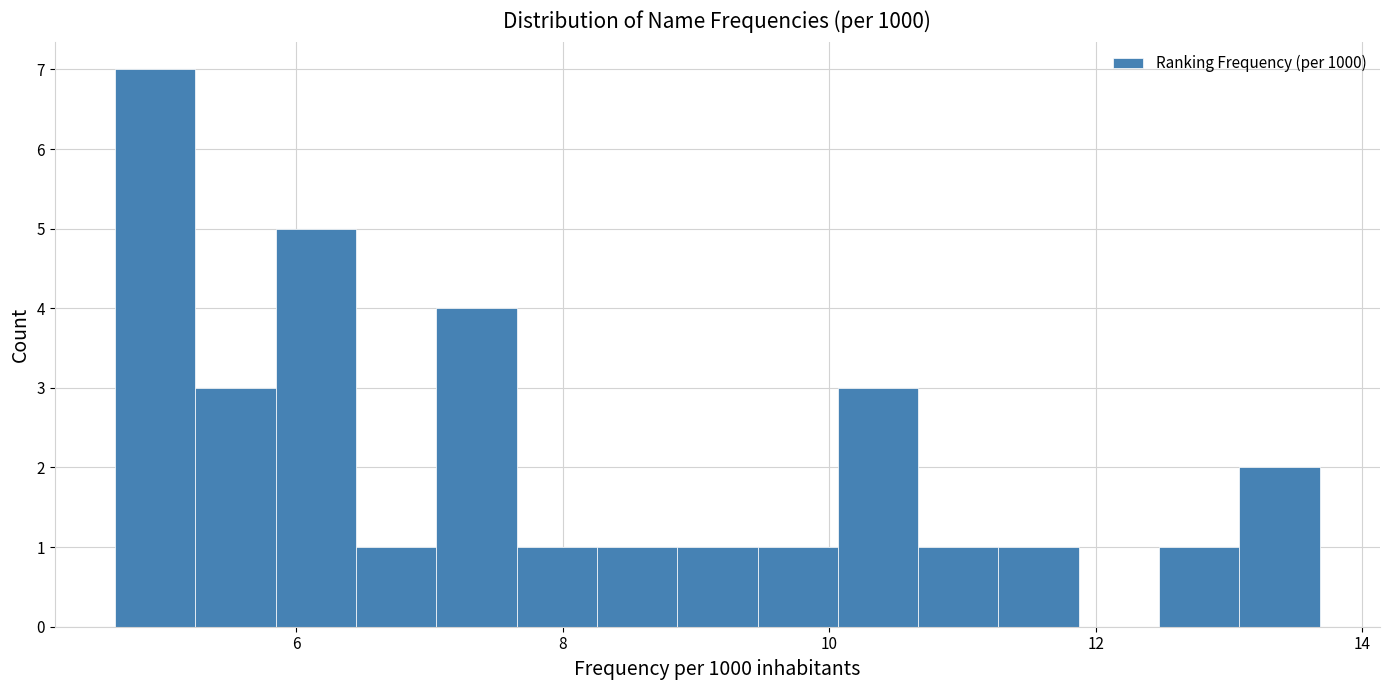

Read against the x-axis, roughly where is the centre of the tallest bar?

5.0